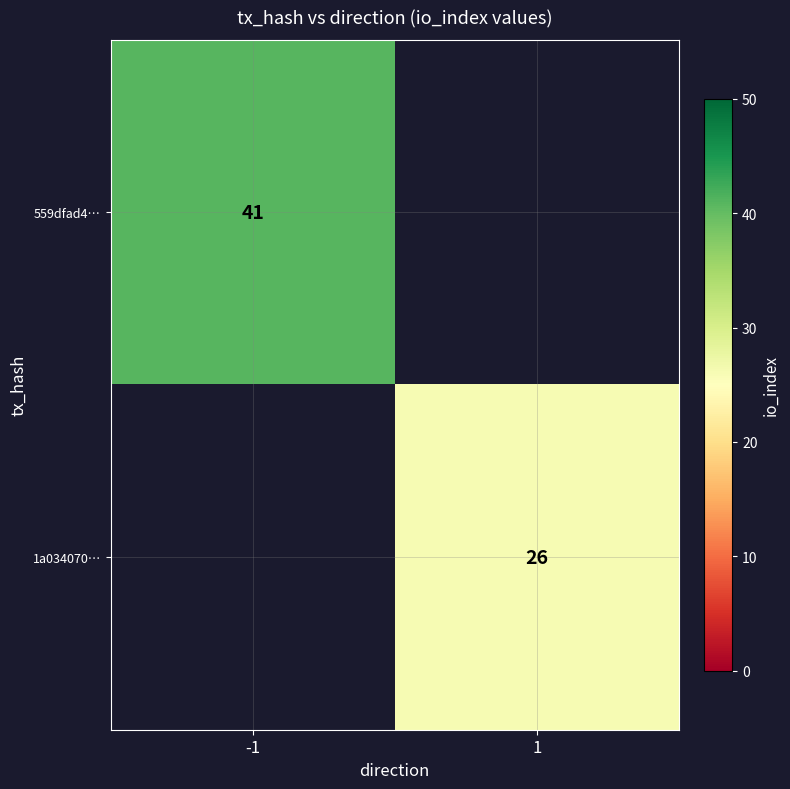

True or false: 1a034070… has a value of 8 at 1.

False